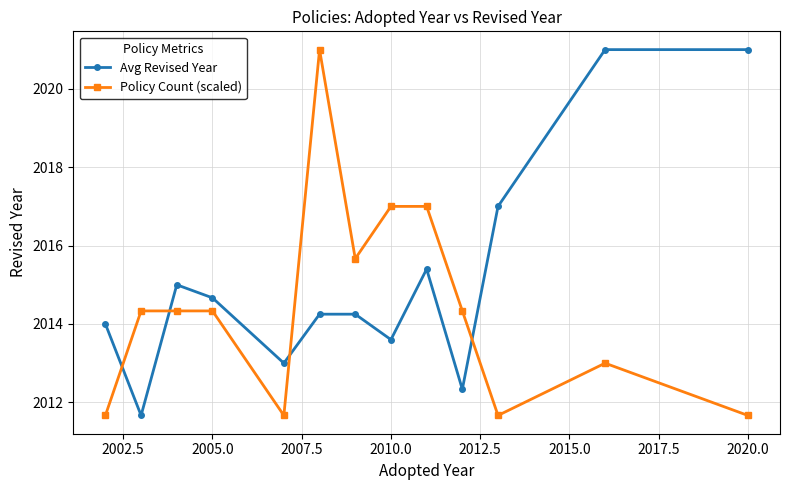

What is the difference between the second highest and second lowest values in the Policy Count (scaled) series?

5.3